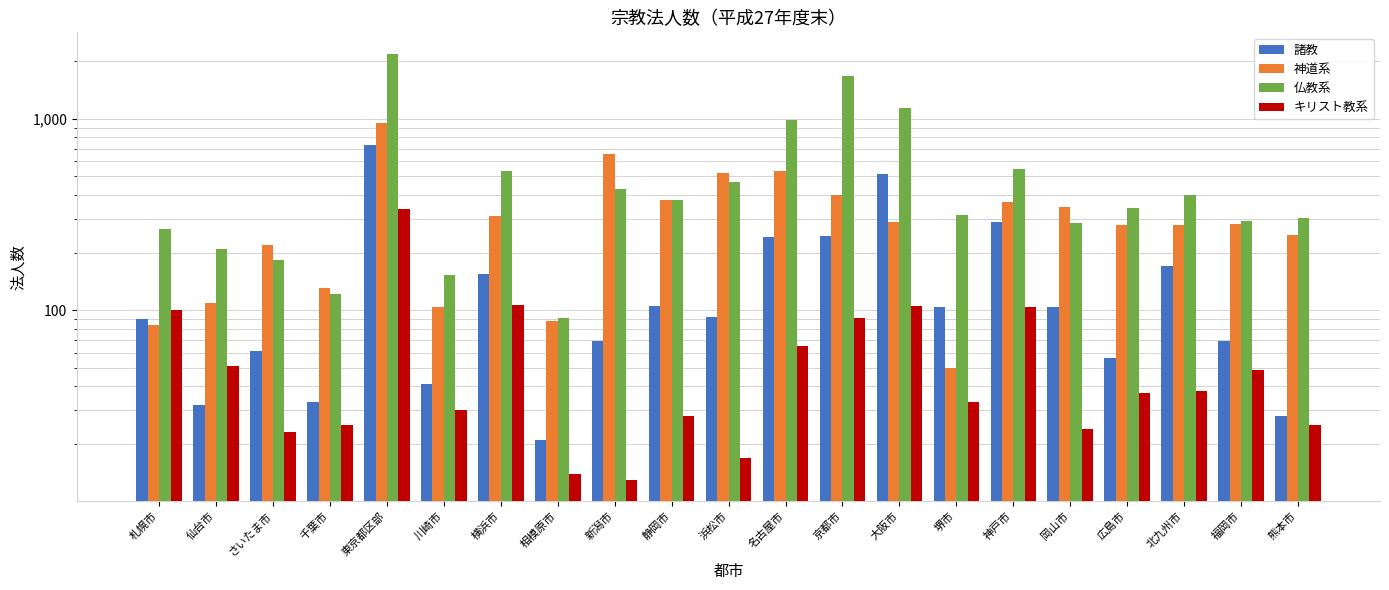

The value of 諸教 at 札幌市 is 124. True or false?

False